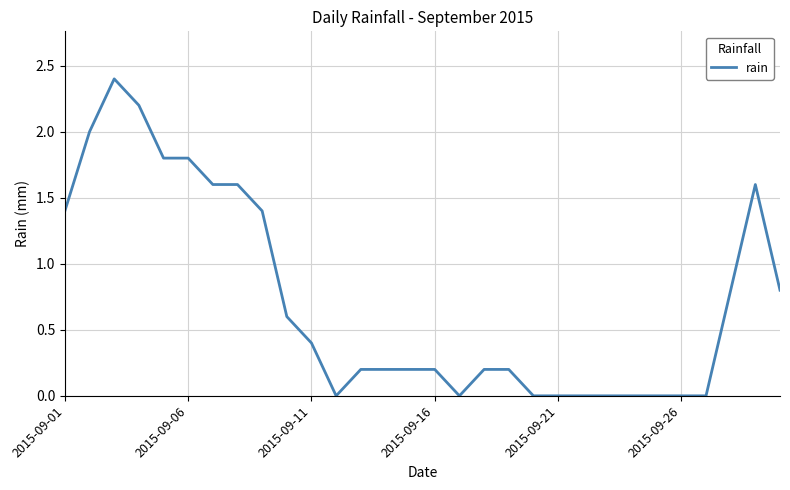

How many lines are shown in the chart?

1